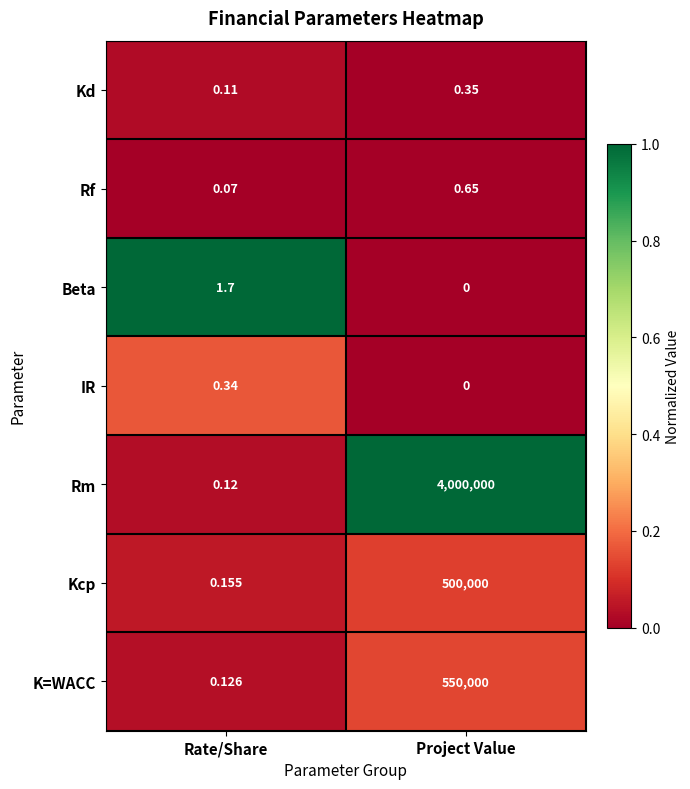

How many values in the IR series exceed 0?

1